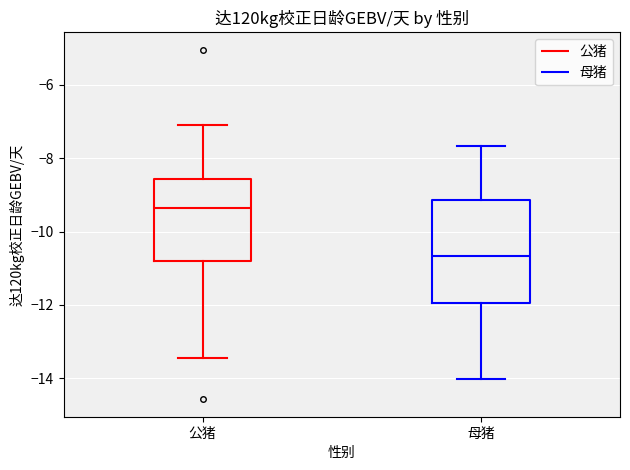

Which box is the tallest, from its lower edge to its upper edge?

母猪